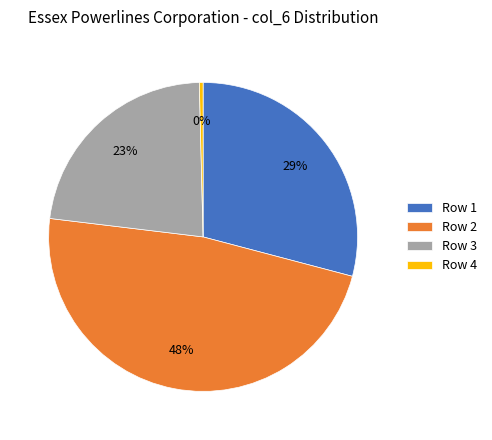

Count the number of slices in the pie.

4